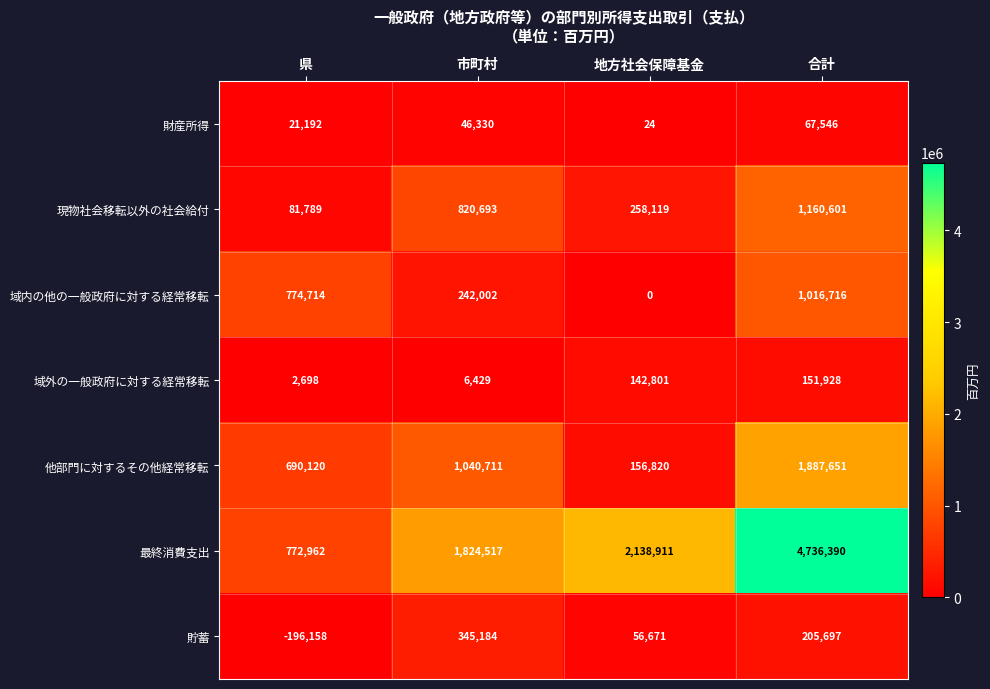

Is it true that 貯蓄 equals 205697 at 合計?

True